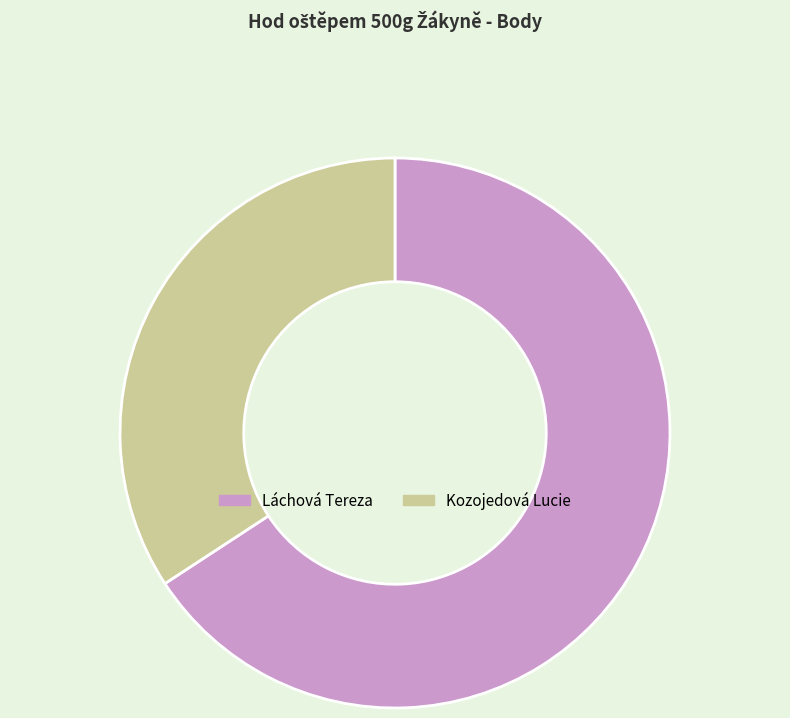

Is Láchová Tereza the majority of the pie?

Yes